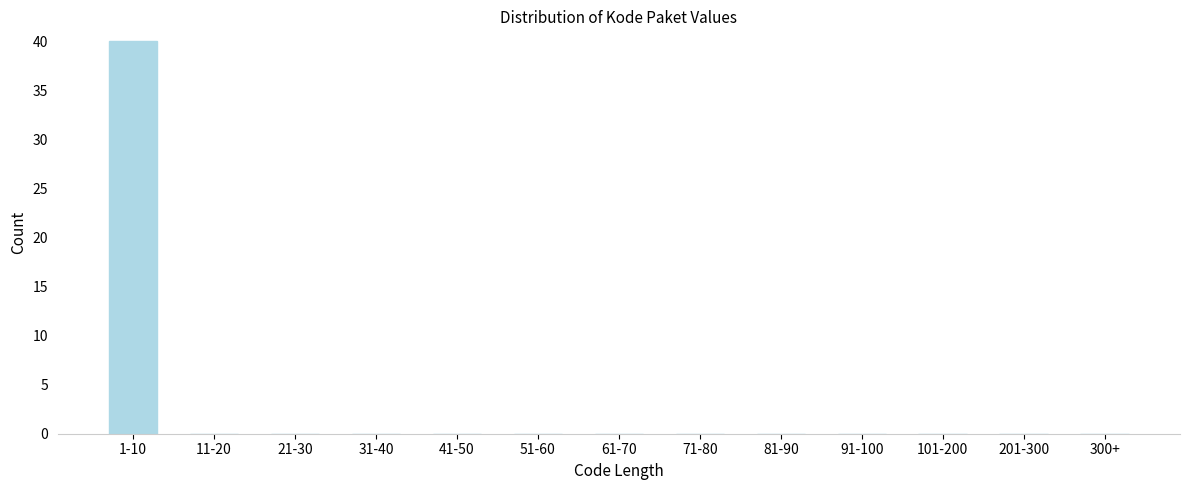

Reading left to right, transcribe all the data shown in this chart.

1-10=40	11-20=0	21-30=0	31-40=0	41-50=0	51-60=0	61-70=0	71-80=0	81-90=0	91-100=0	101-200=0	201-300=0	300+=0